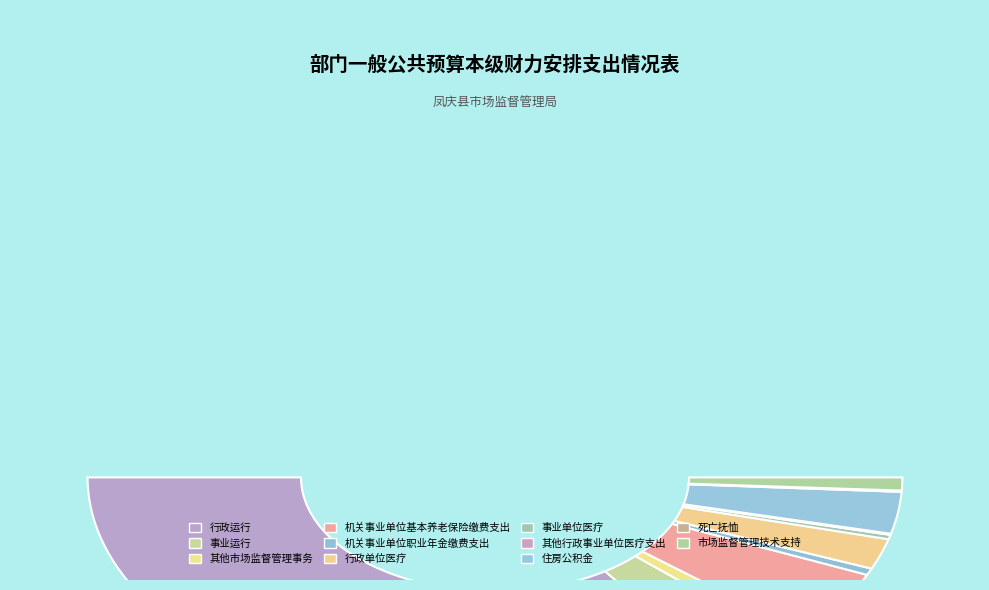

What is the smallest slice in the pie chart?

其他行政事业单位医疗支出